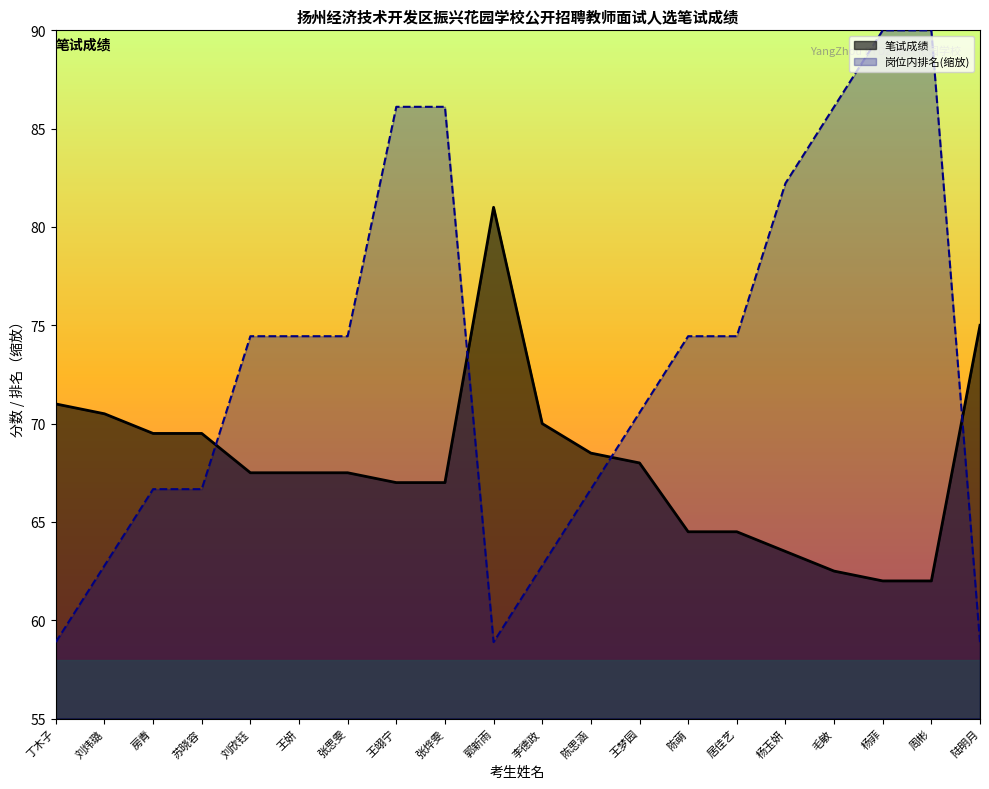

How many times do 笔试成绩 and 岗位内排名 cross each other?

4